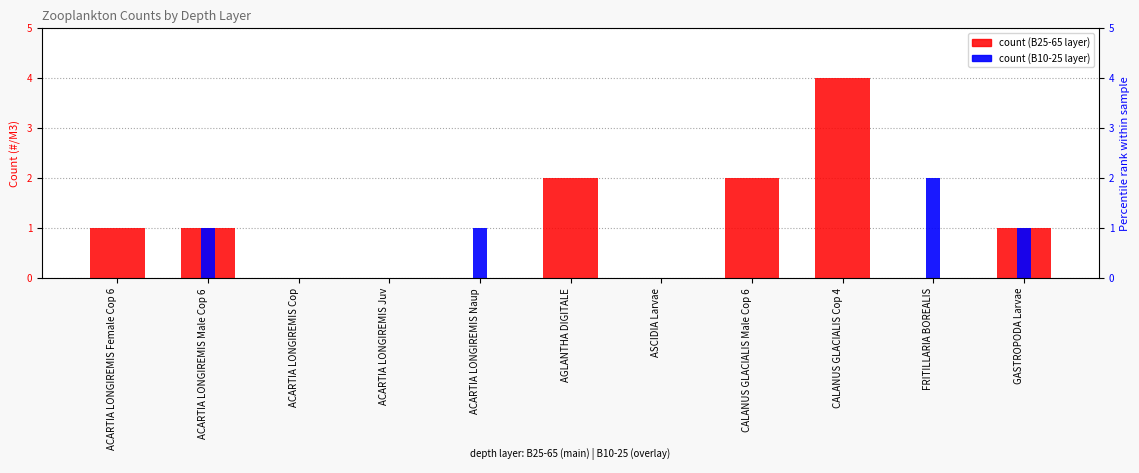

Reading left to right, extract all data points from this chart.

count (B25-65): 1	1	0	0	0	2	0	2	4	0	1
count (B10-25): 0	1	0	0	1	0	0	0	0	2	1